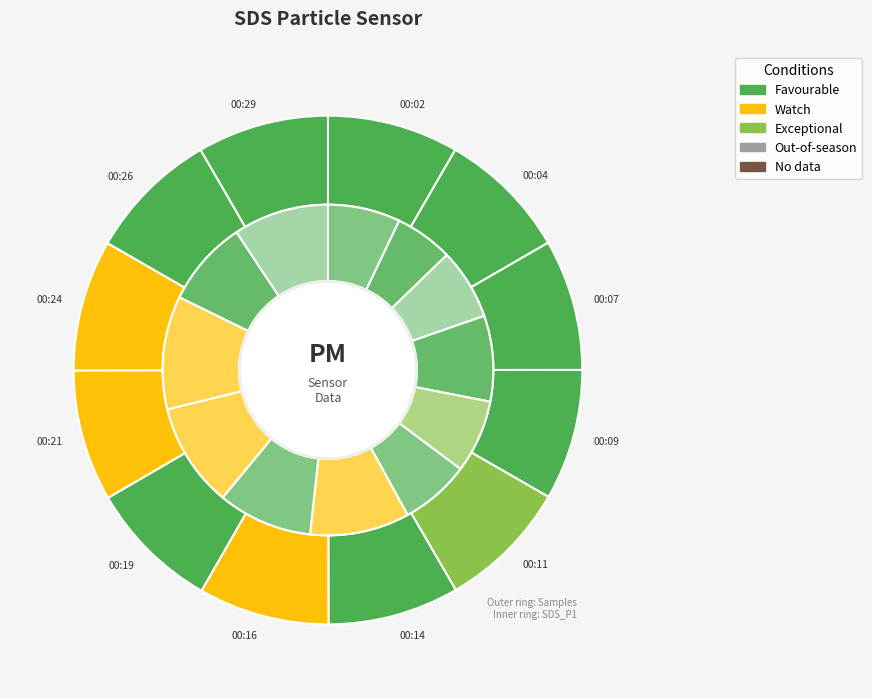

Count the number of slices in the pie.

12